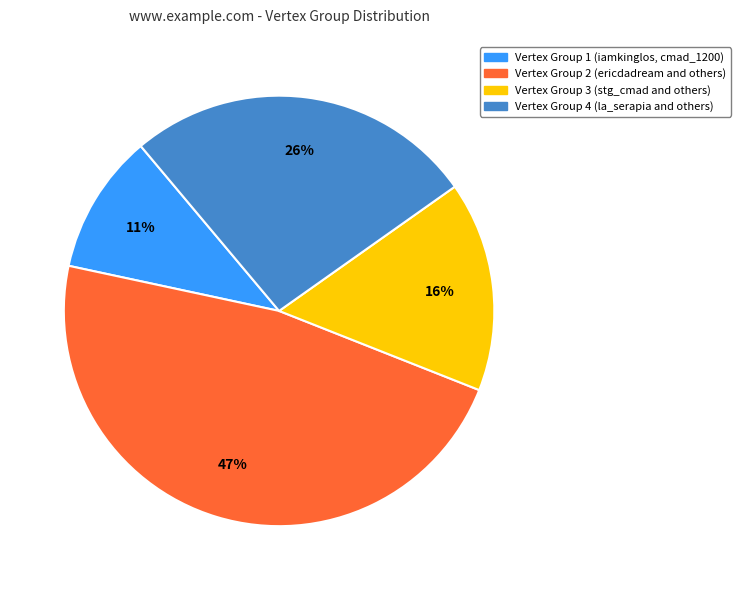

To the nearest percent, what is the average slice percentage?

25%